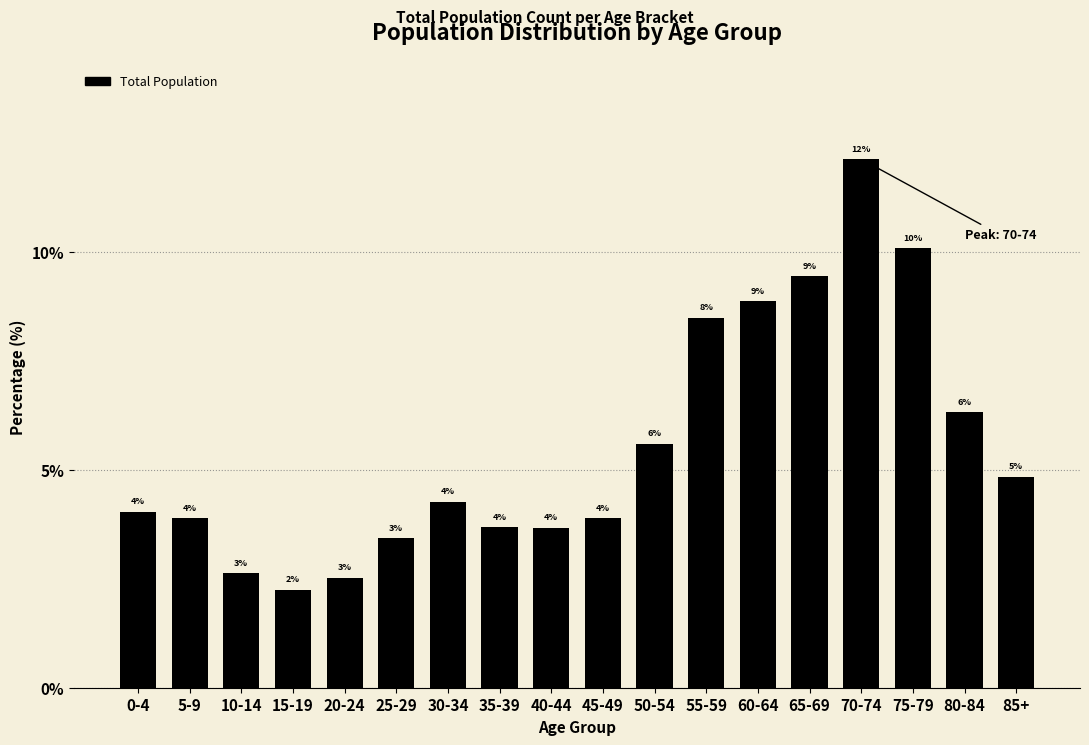

Does the chart contain any negative values?

No